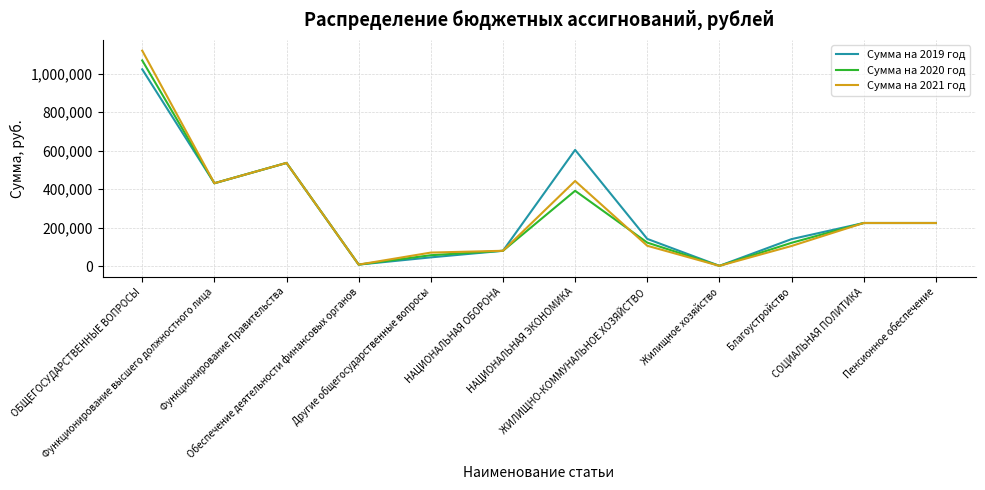

What is the greatest value displayed?

1119025